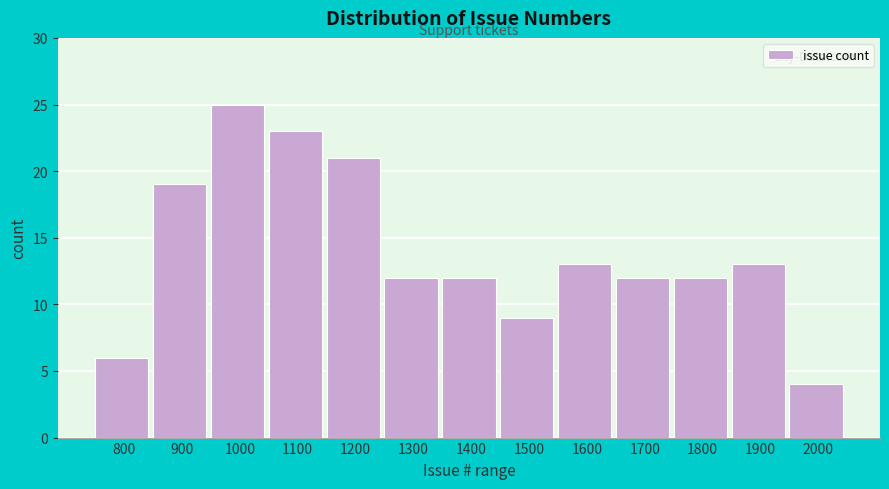

Reading right to left, extract all data points from this chart.

2000=4	1900=13	1800=12	1700=12	1600=13	1500=9	1400=12	1300=12	1200=21	1100=23	1000=25	900=19	800=6